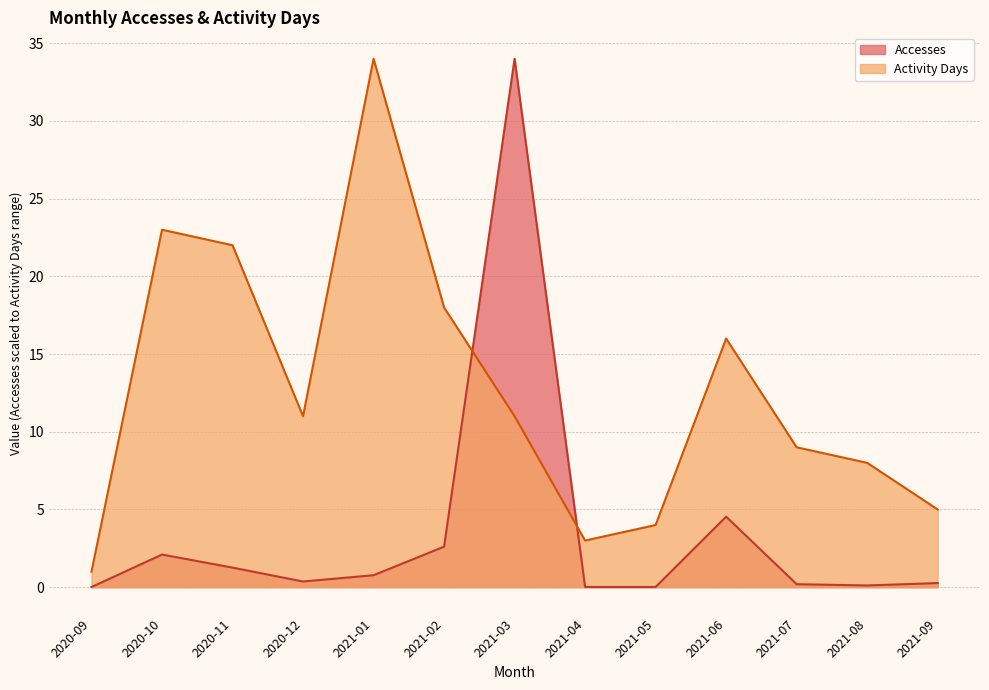

What is the difference between the highest and lowest values at 2021-03?

23.0